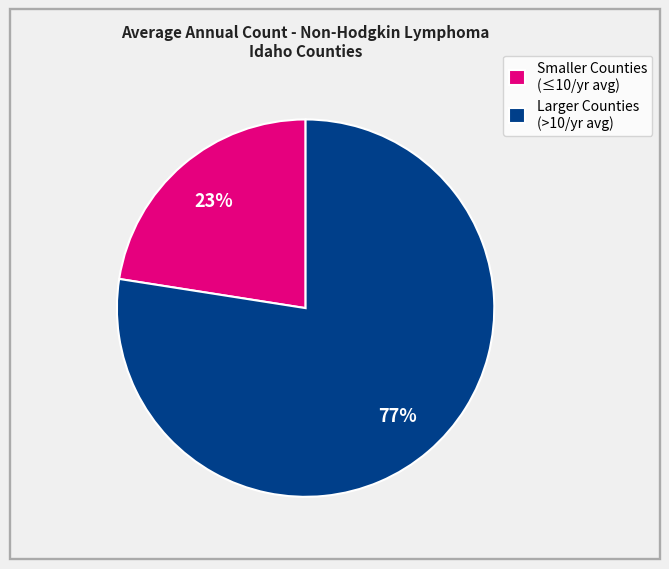

Approximately how many times larger is the value at Smaller Counties (≤10/yr avg) compared to Larger Counties (>10/yr avg)?

0.3